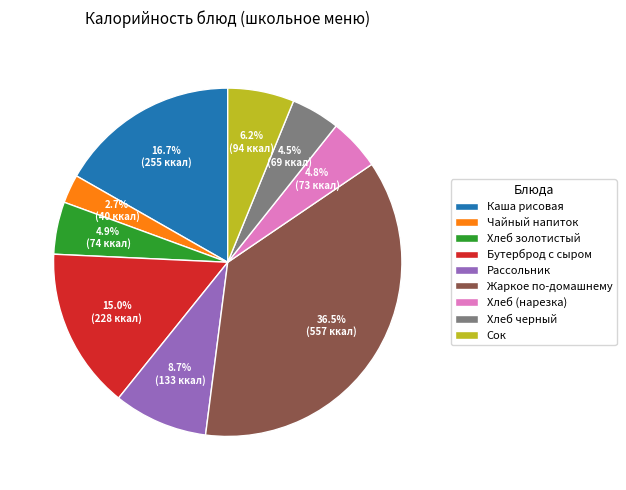

How many slices are in this pie chart?

9